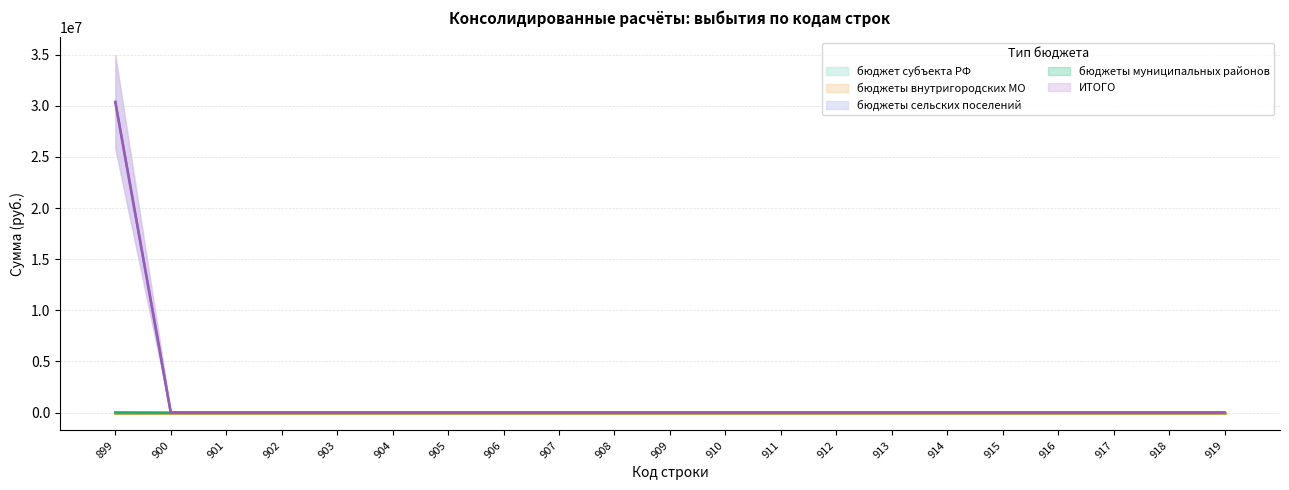

List the labels in order of бюджеты сельских поселений value, smallest first.

900, 901, 902, 903, 904, 905, 906, 907, 908, 909, 910, 911, 912, 913, 914, 915, 916, 917, 918, 919, 899